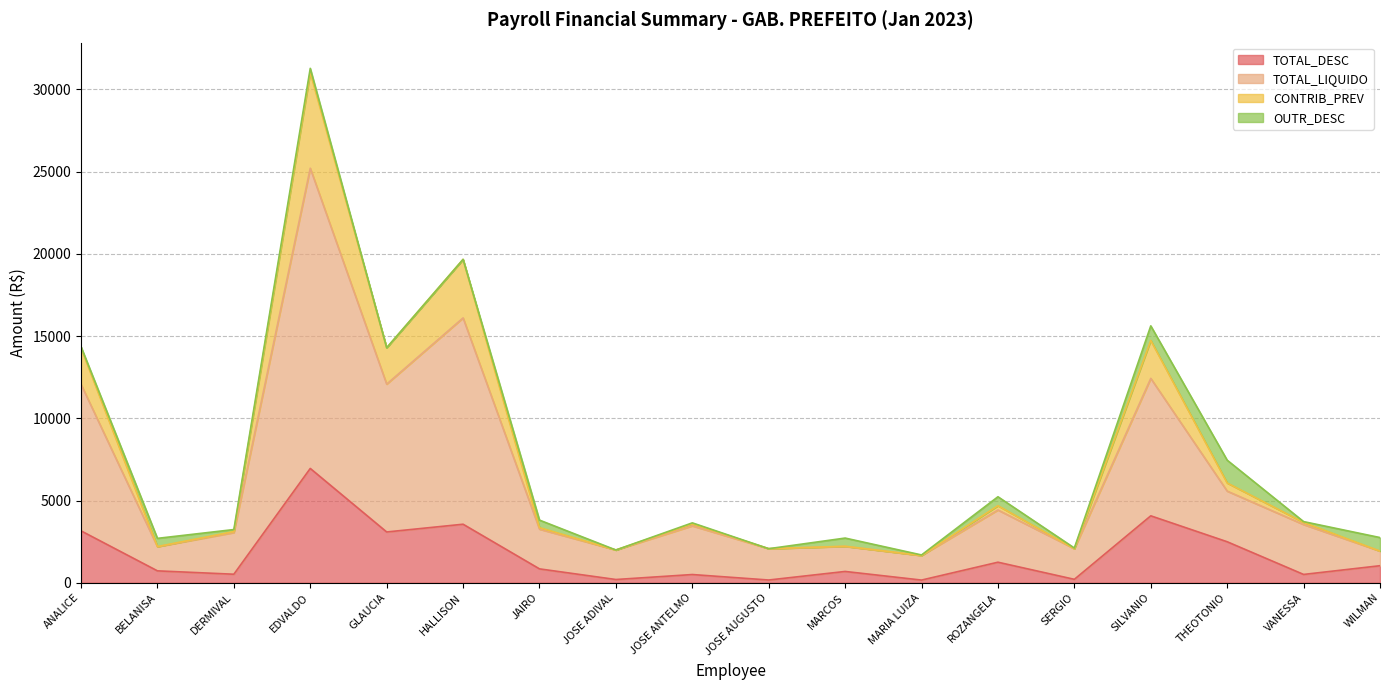

Which category has the highest value in the TOTAL_DESC series?

EDVALDO